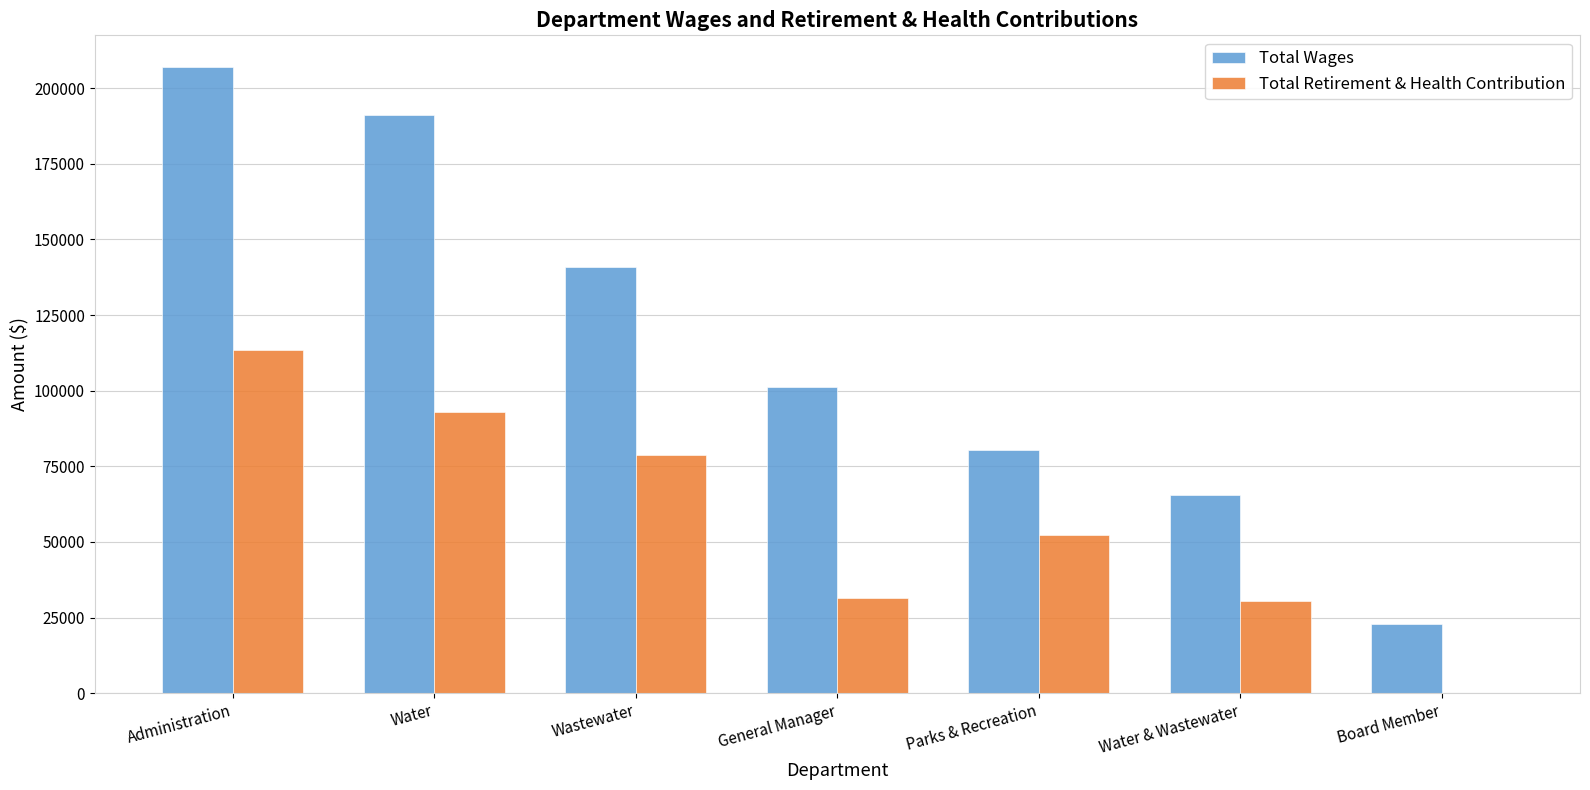

How many groups of bars are there?

7